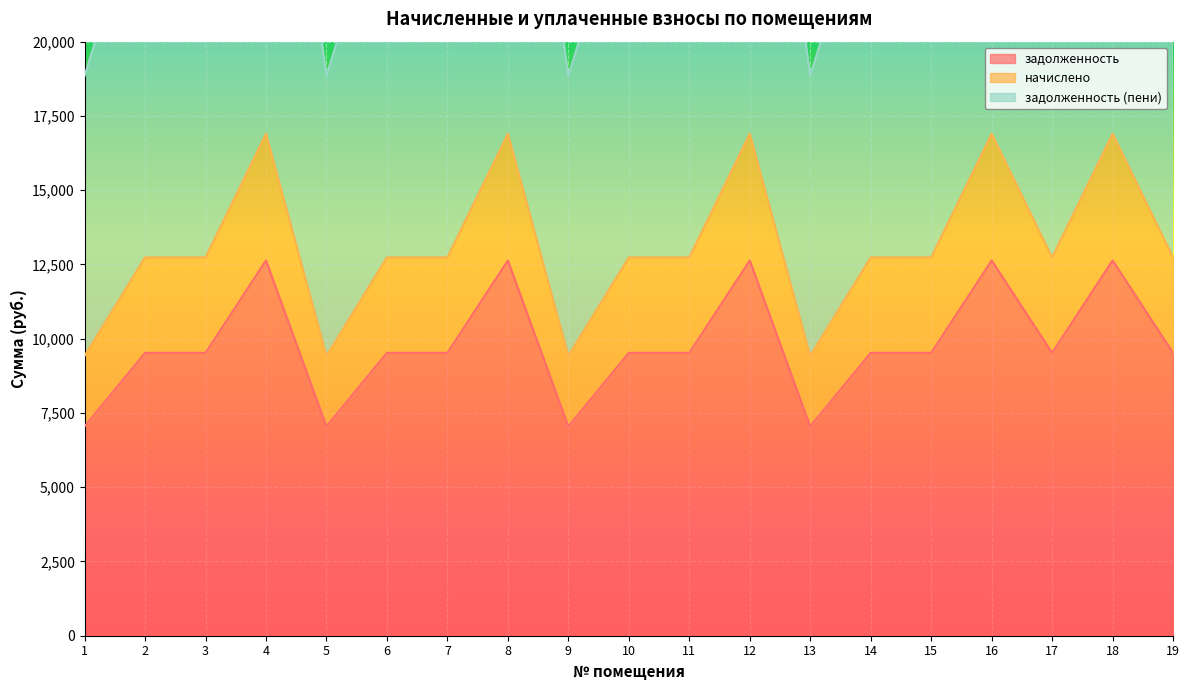

How many values in the начислено series exceed 12737?

15